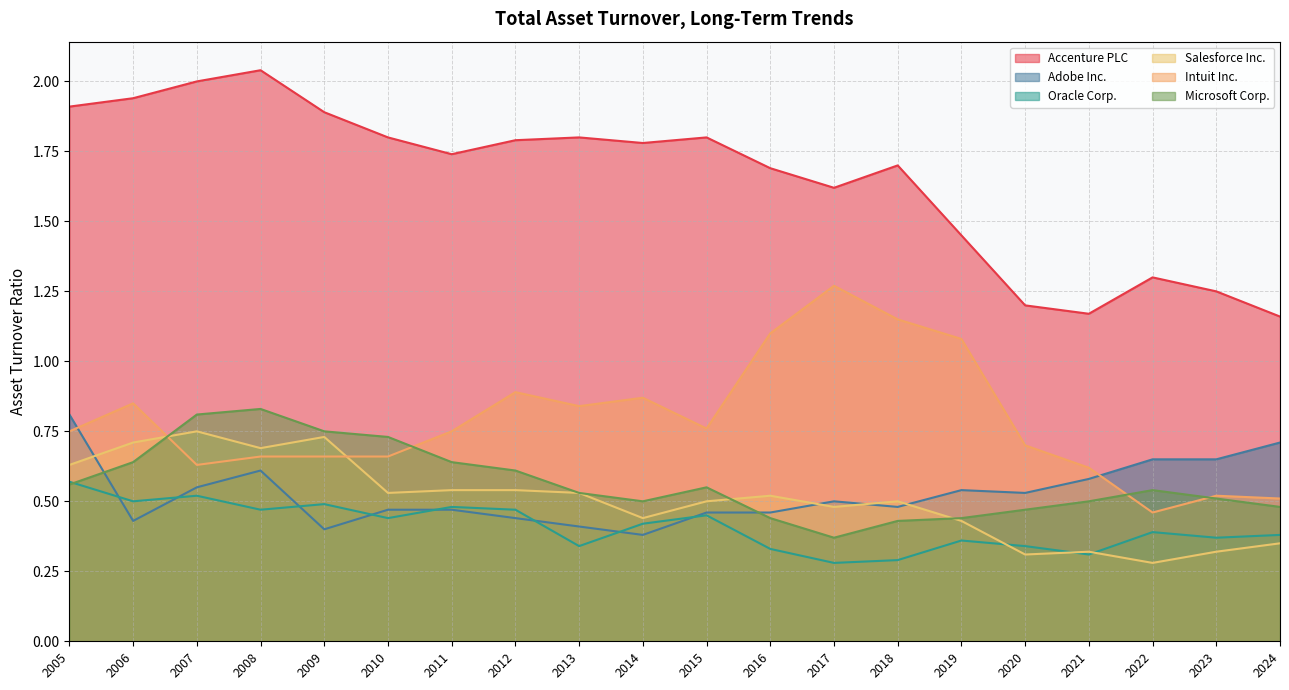

True or false: Microsoft Corp. has a value of 0.8 at 2007.

True